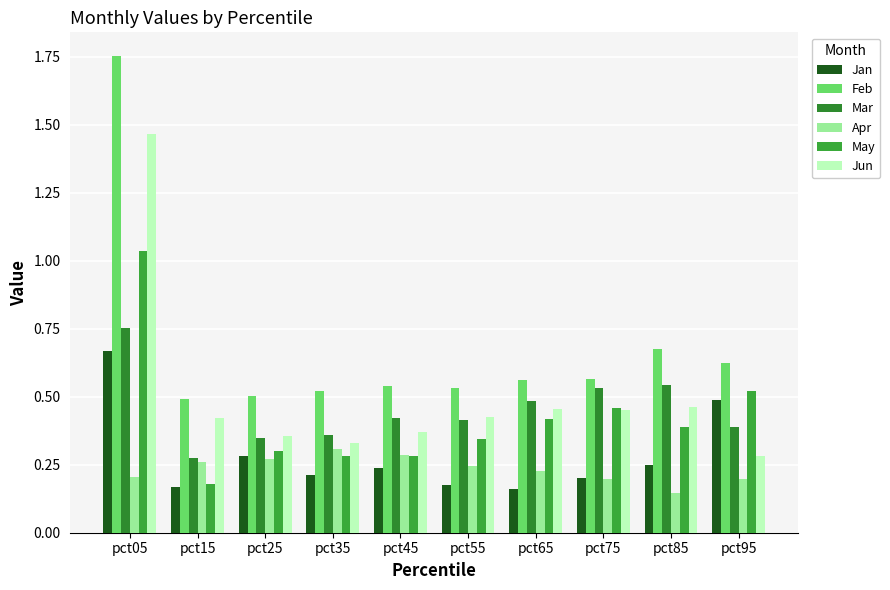

Reading left to right, what are all the values shown in this chart?

Jan: pct05=0.7	pct15=0.2	pct25=0.3	pct35=0.2	pct45=0.2	pct55=0.2	pct65=0.2	pct75=0.2	pct85=0.2	pct95=0.5
Feb: pct05=1.8	pct15=0.5	pct25=0.5	pct35=0.5	pct45=0.5	pct55=0.5	pct65=0.6	pct75=0.6	pct85=0.7	pct95=0.6
Mar: pct05=0.8	pct15=0.3	pct25=0.3	pct35=0.4	pct45=0.4	pct55=0.4	pct65=0.5	pct75=0.5	pct85=0.5	pct95=0.4
Apr: pct05=0.2	pct15=0.3	pct25=0.3	pct35=0.3	pct45=0.3	pct55=0.2	pct65=0.2	pct75=0.2	pct85=0.1	pct95=0.2
May: pct05=1.0	pct15=0.2	pct25=0.3	pct35=0.3	pct45=0.3	pct55=0.3	pct65=0.4	pct75=0.5	pct85=0.4	pct95=0.5
Jun: pct05=1.5	pct15=0.4	pct25=0.4	pct35=0.3	pct45=0.4	pct55=0.4	pct65=0.5	pct75=0.5	pct85=0.5	pct95=0.3